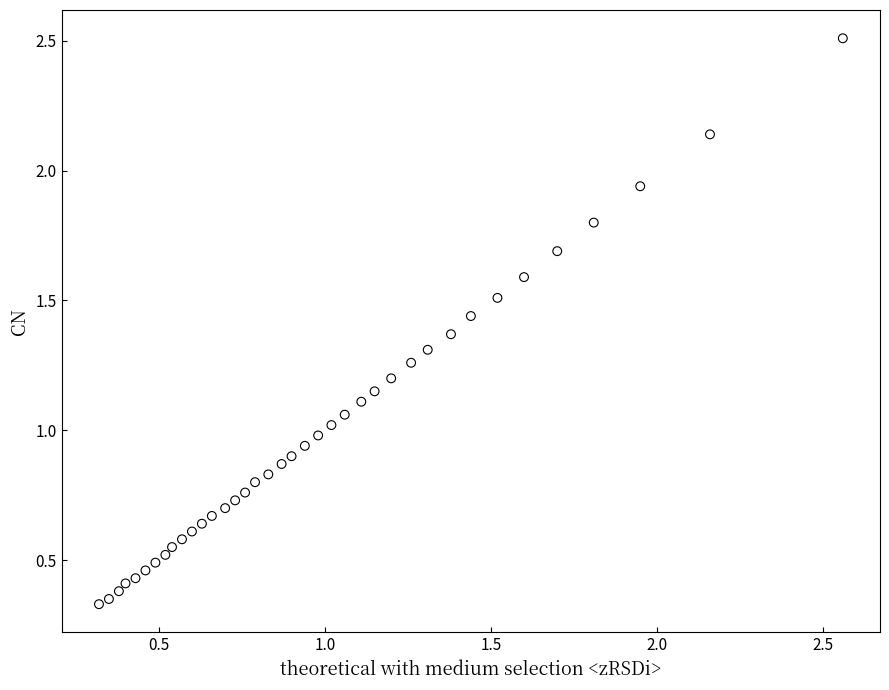

What is the range of Y values (max minus min)?

2.2